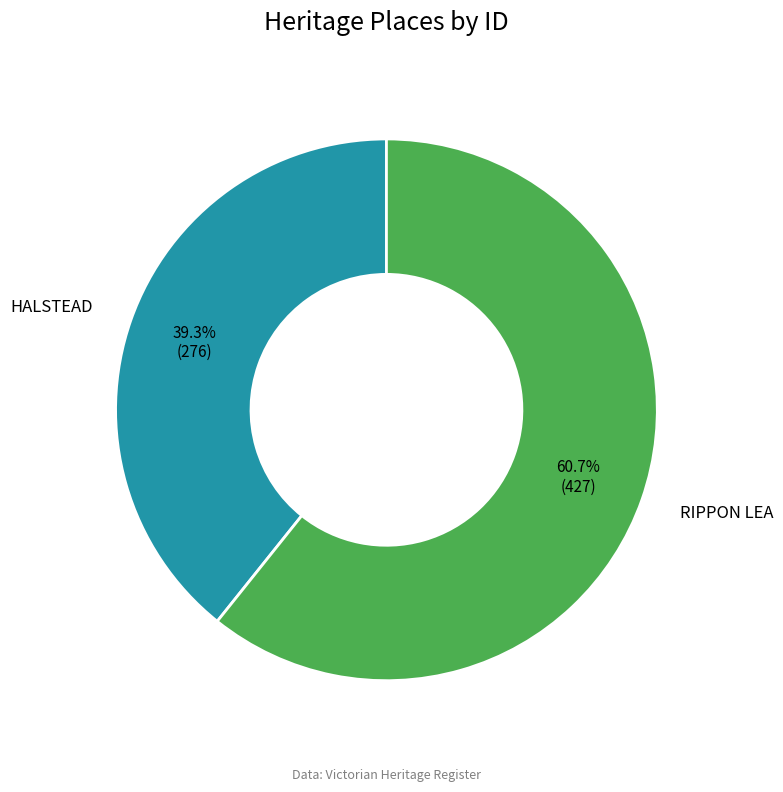

Rank the categories by value from highest to lowest.

RIPPON LEA, HALSTEAD